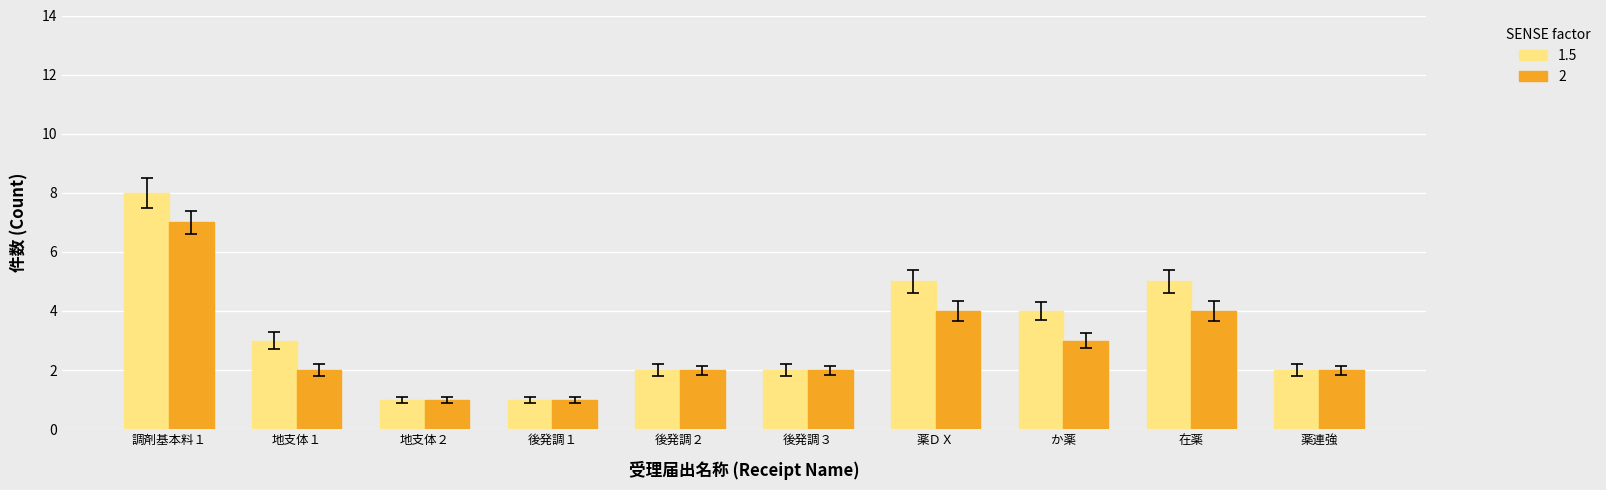

What is the maximum value shown in the chart?

8